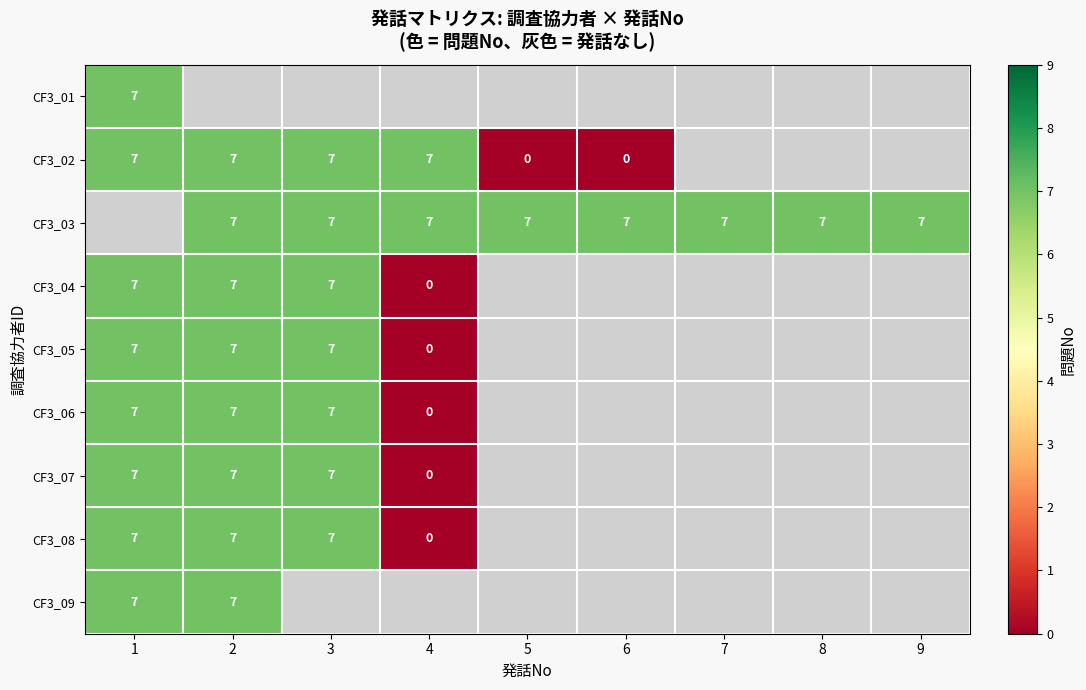

Which series changed the most between 4 and 5?

CF3_02